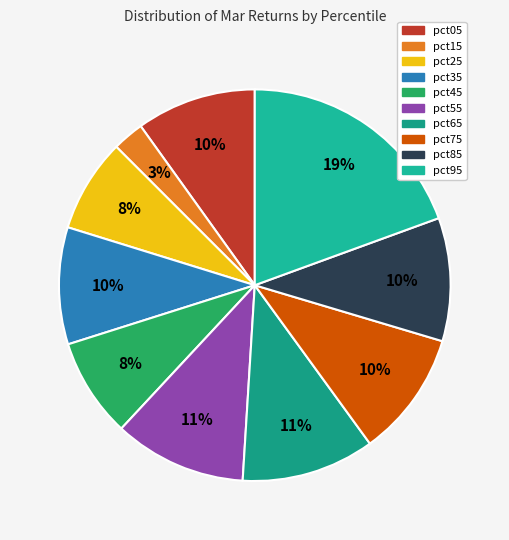

True or false: pct05 accounts for 21% of the total.

False